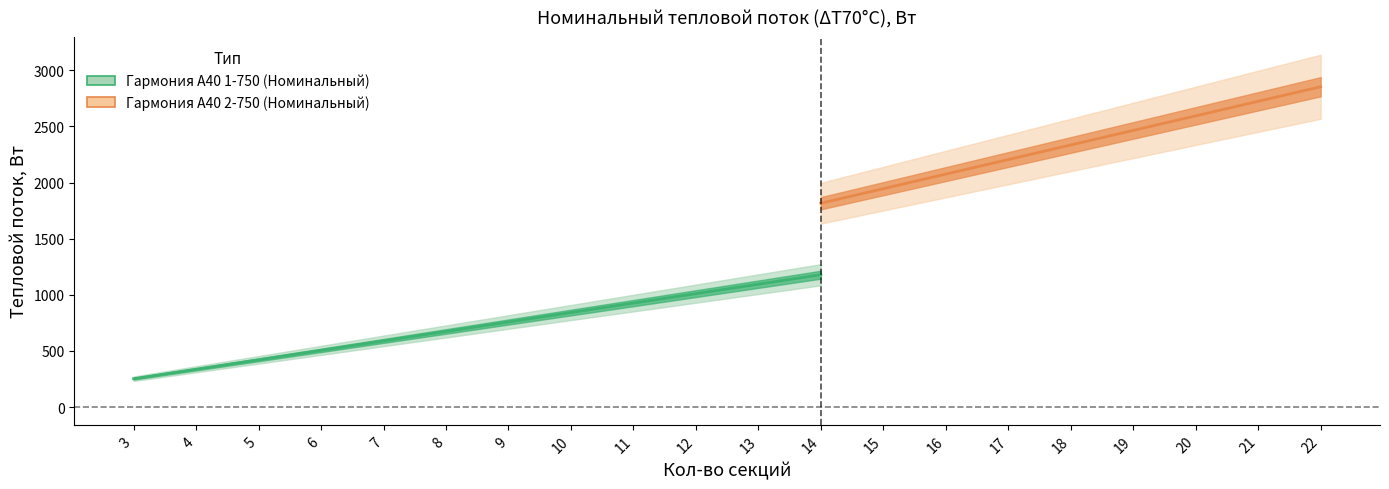

What is the smallest value displayed?

252.6